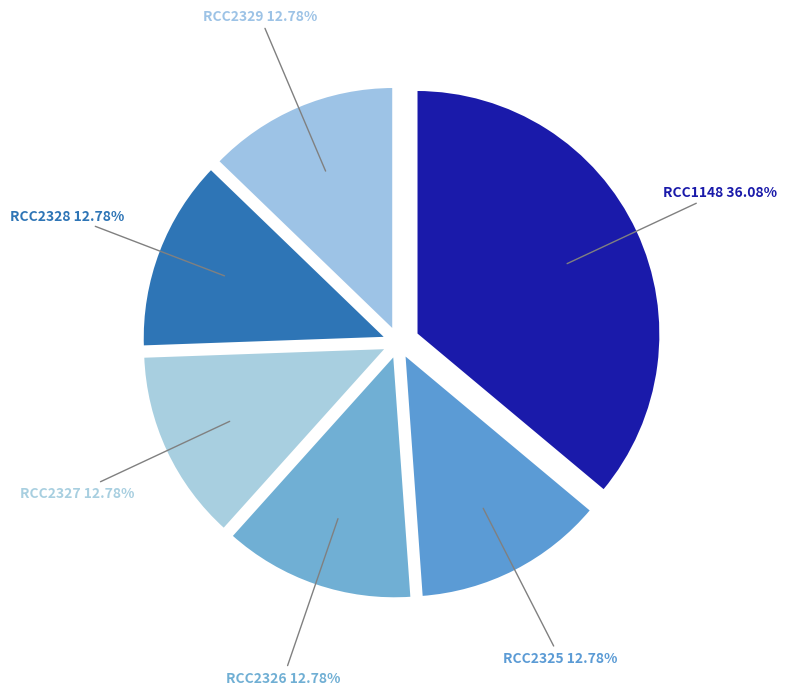

The RCC2328 slice represents 22% of the pie. True or false?

False